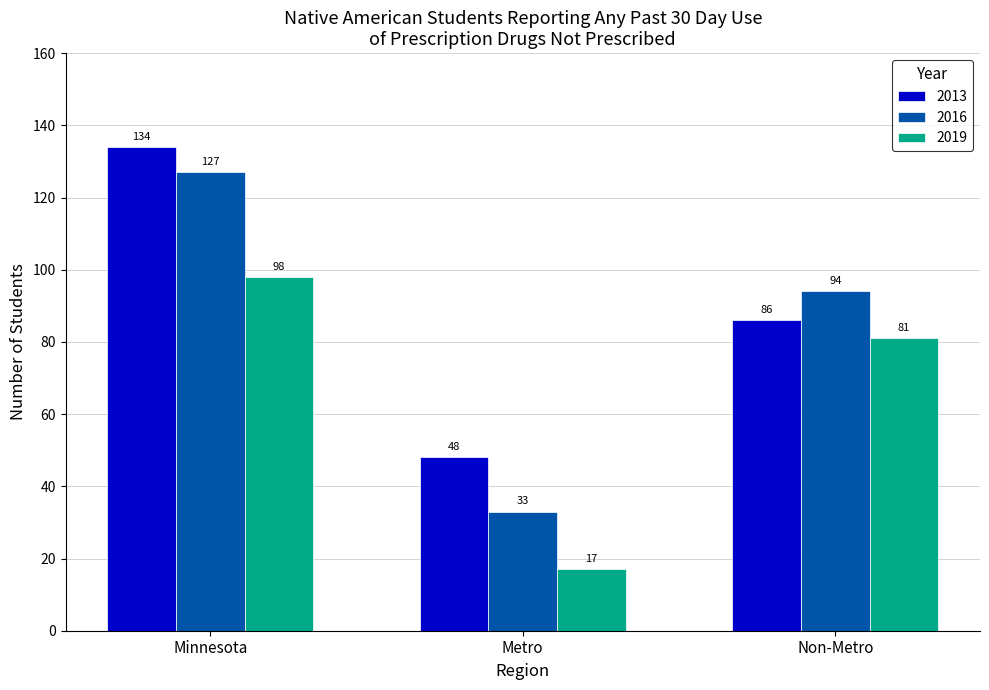

At which label does 2016 reach its minimum?

Metro